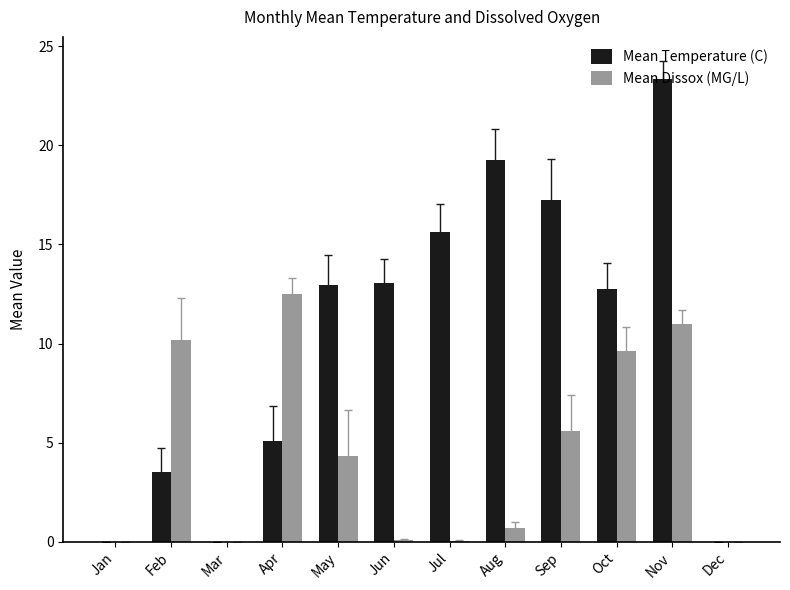

What is the maximum value for Mean Dissox (MG/L)?

12.5